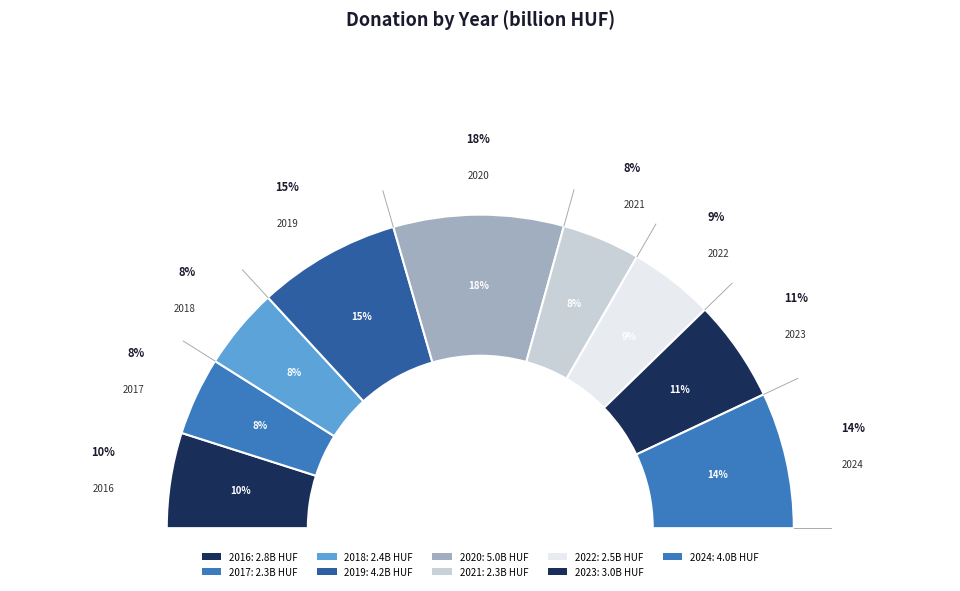

Is there any slice that represents more than half of the pie?

No